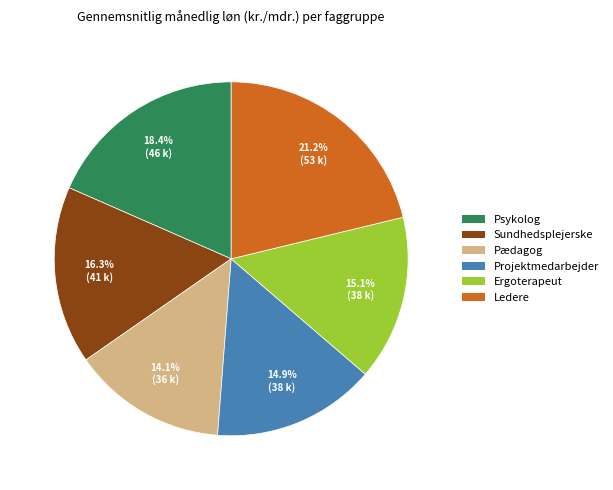

To the nearest percent, what is the combined percentage of Projektmedarbejder and Sundhedsplejerske?

31%